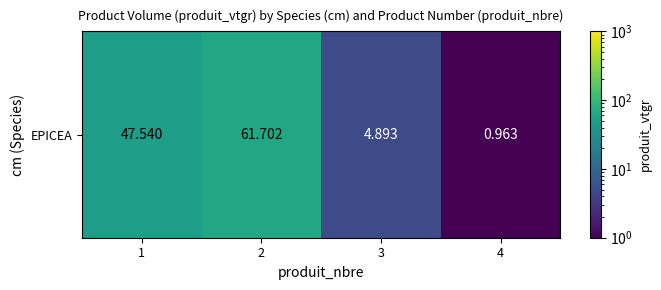

The chart shows a value of 0.7 at 4. True or false?

False